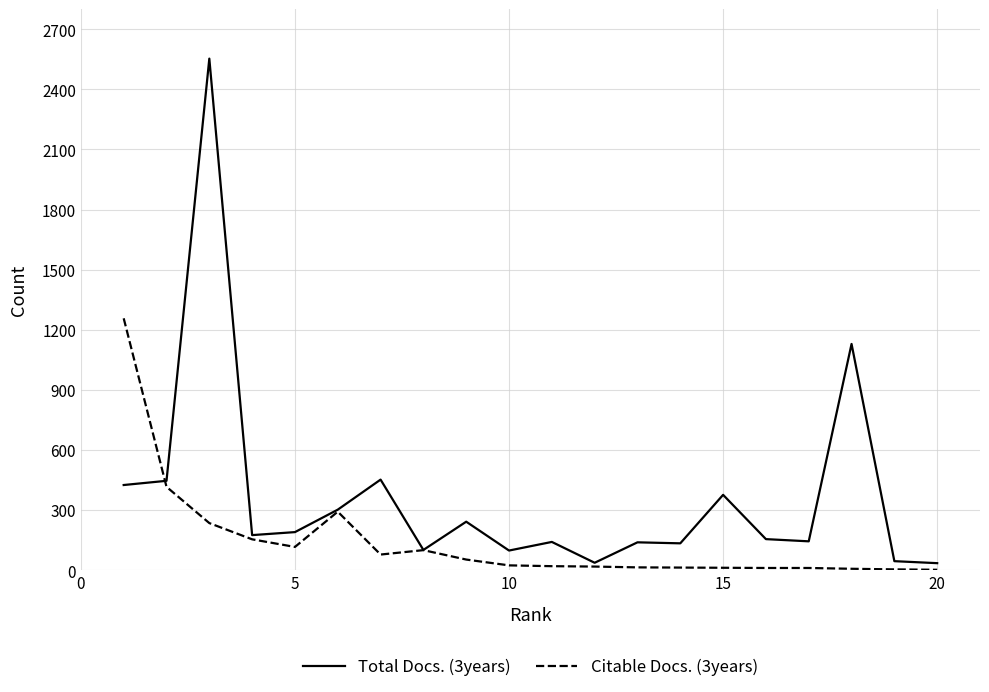

Which series has the largest total across all categories?

Total Docs. (3years)